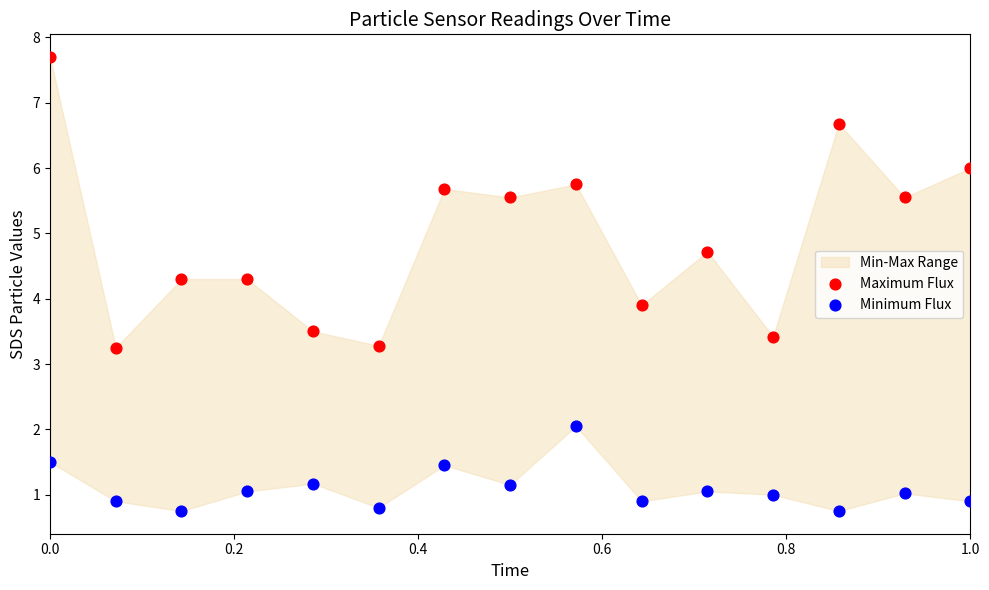

Across all data points, what is the range of X values (max minus min)?

1.0